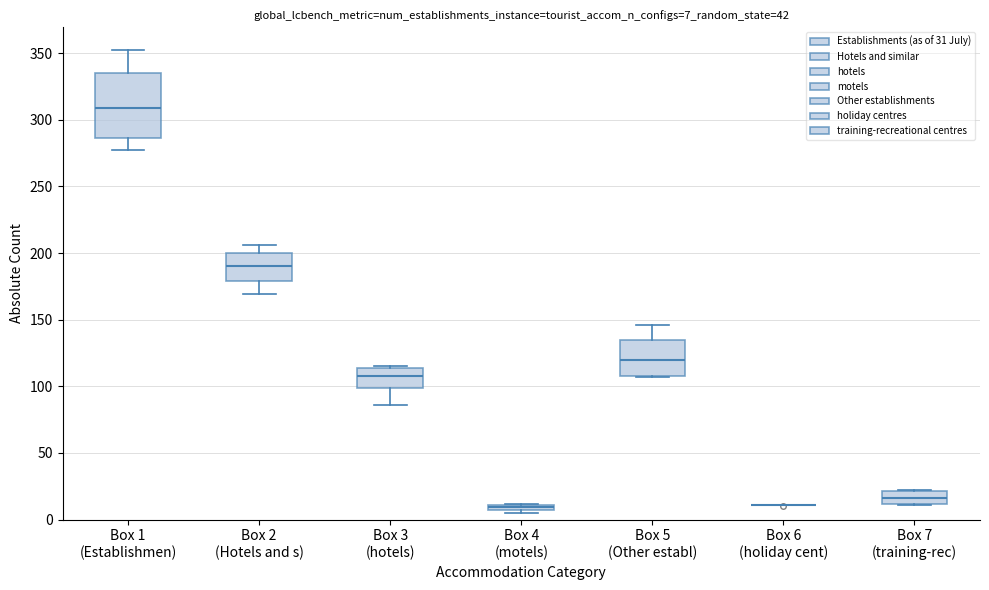

Which box is the tallest, from its lower edge to its upper edge?

Box 1 (Establishmen)